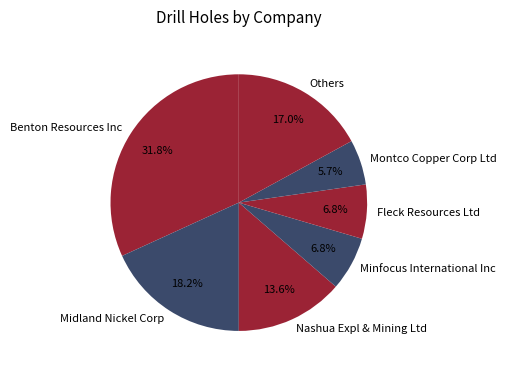

Combined, do Others and Nashua Expl & Mining Ltd account for over 50%?

No